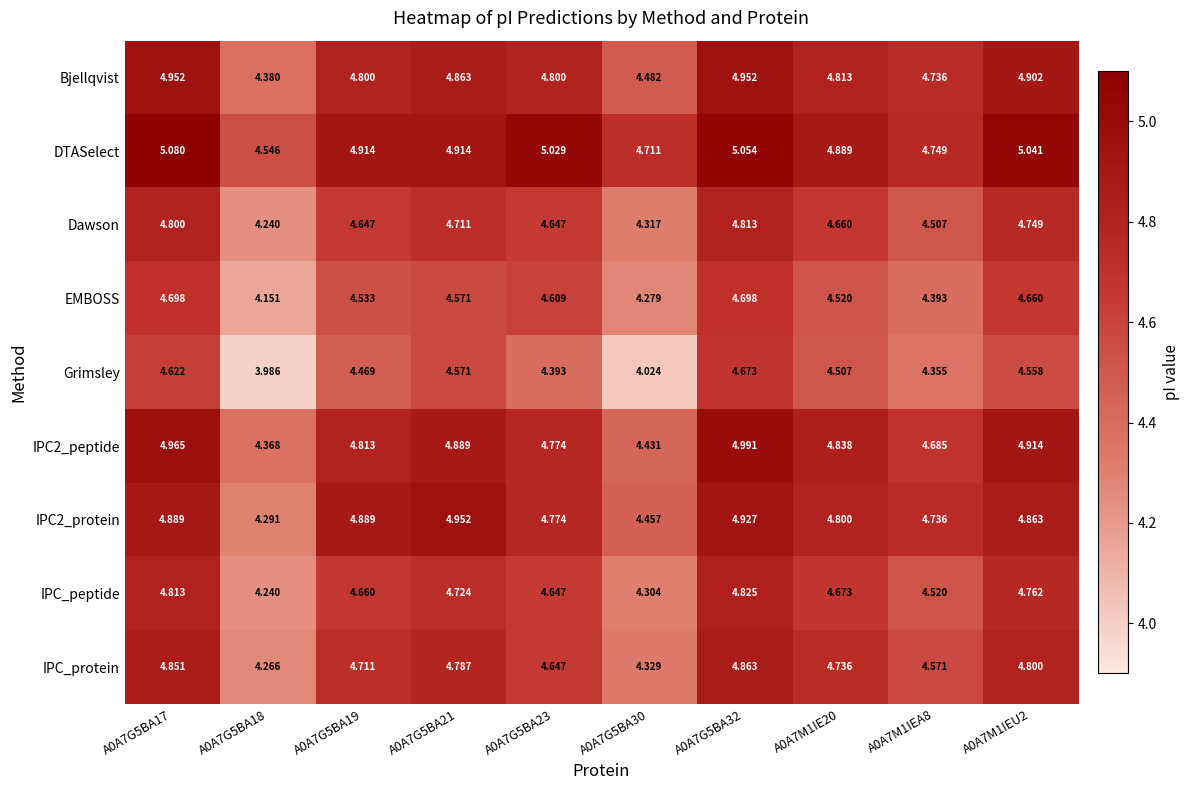

Which series has the widest spread of values?

Grimsley